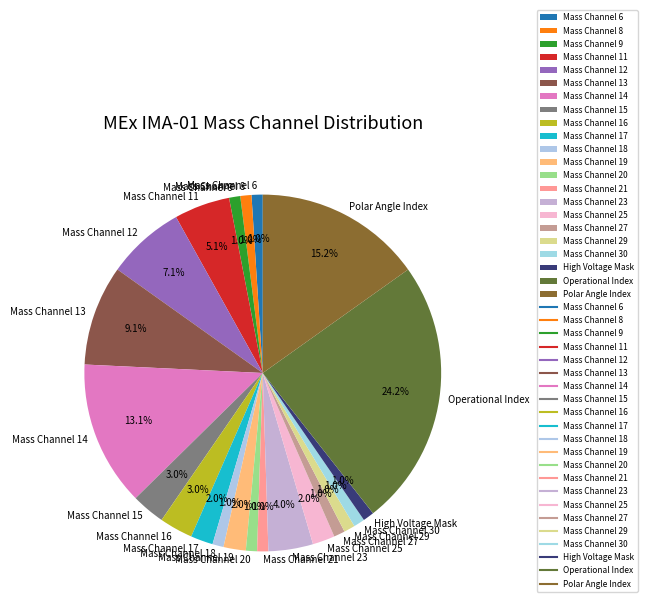

Does Mass Channel 8 account for over 50% of the chart?

No